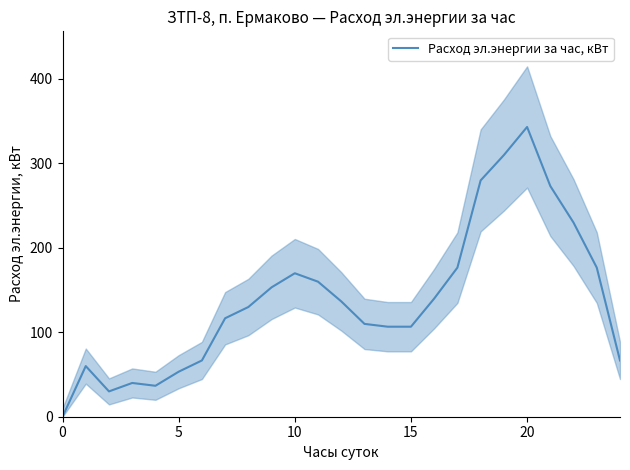

Reading left to right, what are all the values shown in this chart?

0.0	59.9	30.0	39.9	36.6	53.3	66.6	116.5	129.8	153.1	169.7	159.8	136.5	109.8	106.5	106.5	139.8	176.4	279.6	309.5	342.8	272.9	229.6	176.4	66.6